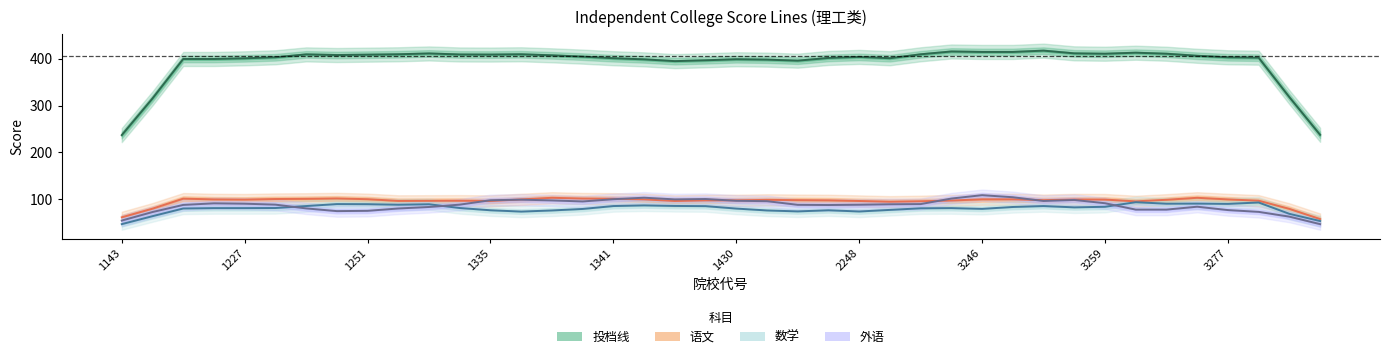

How many interior local valleys does the 投档线 series have?

7